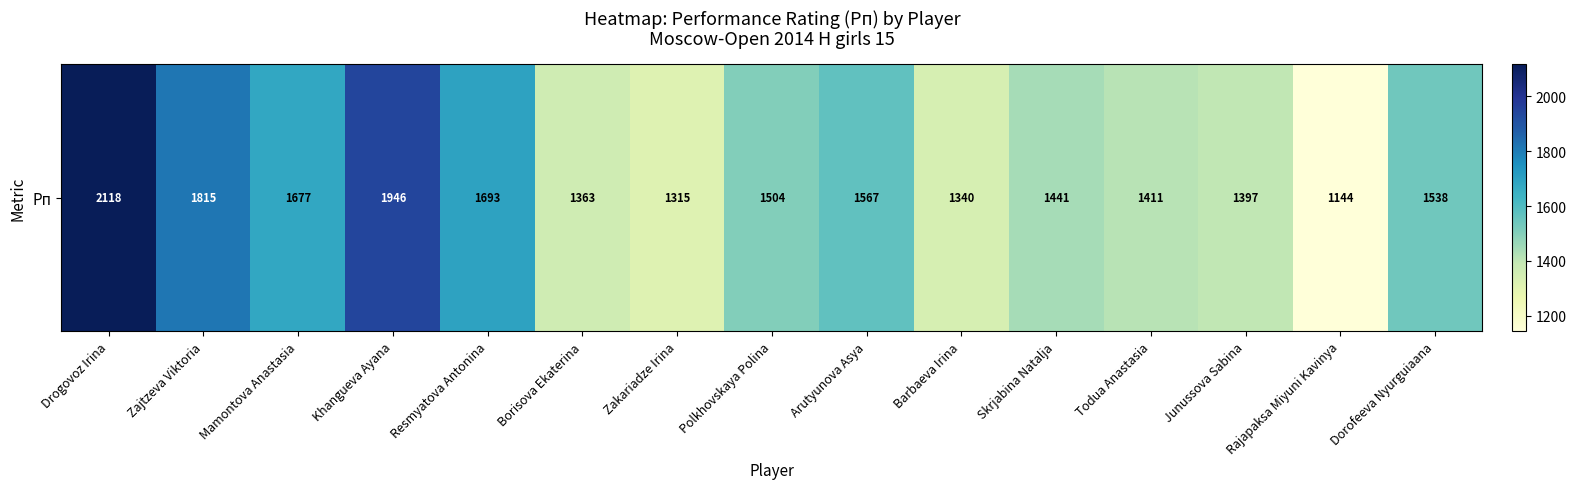

True or false: the data shows 1946 at Khangueva Ayana.

True